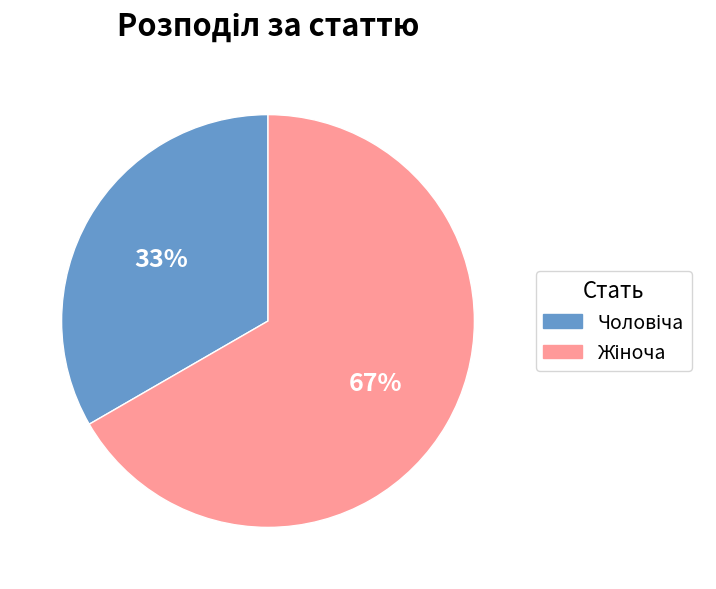

Does any single category account for the majority?

Yes